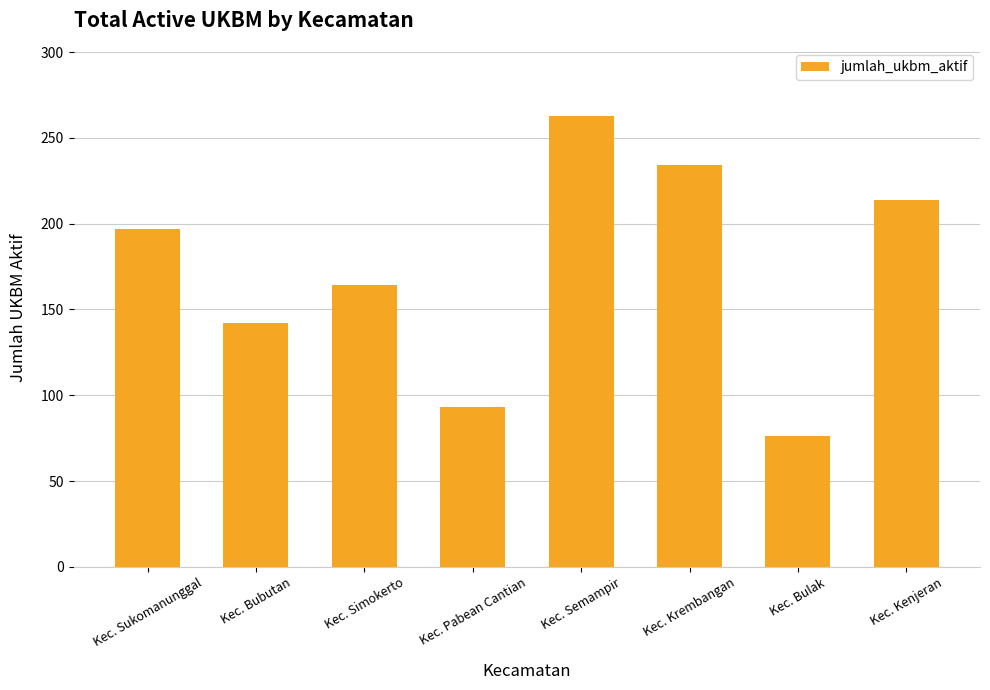

What is the ratio of the value at Kec. Krembangan to the value at Kec. Semampir?

0.9